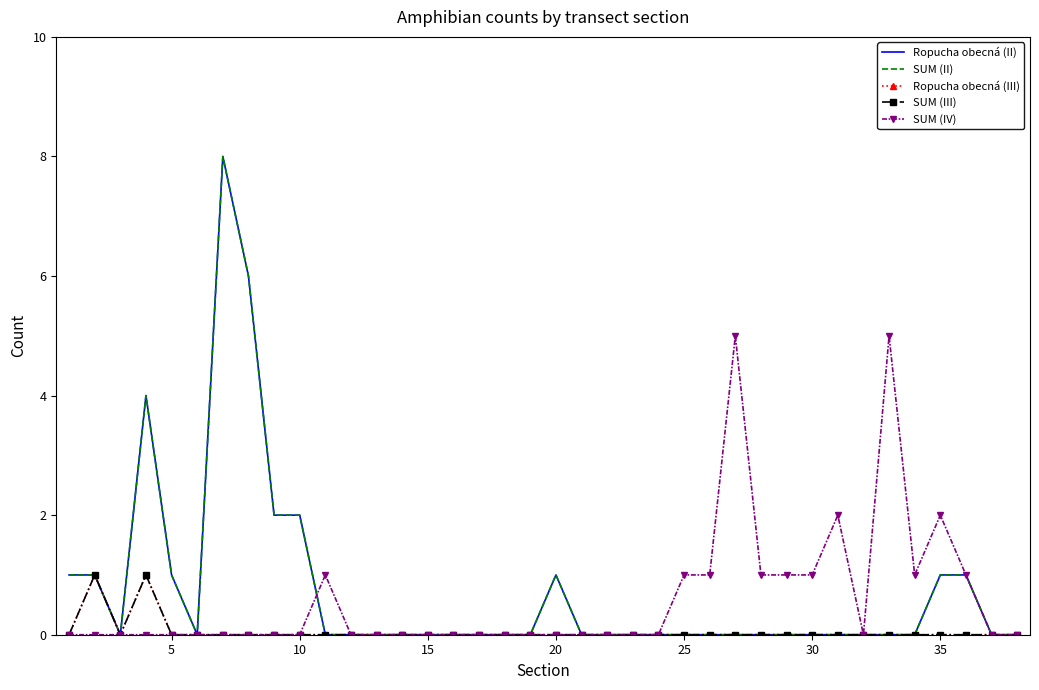

Reading left to right, extract all data points from this chart.

Ropucha obecná (II): 1	1	0	4	1	0	8	6	2	2	0	0	0	0	0	0	0	0	0	1	0	0	0	0	0	0	0	0	0	0	0	0	0	0	1	1	0	0
SUM (II): 1	1	0	4	1	0	8	6	2	2	0	0	0	0	0	0	0	0	0	1	0	0	0	0	0	0	0	0	0	0	0	0	0	0	1	1	0	0
Ropucha obecná (III): 0	1	0	1	0	0	0	0	0	0	0	0	0	0	0	0	0	0	0	0	0	0	0	0	0	0	0	0	0	0	0	0	0	0	0	0	0	0
SUM (III): 0	1	0	1	0	0	0	0	0	0	0	0	0	0	0	0	0	0	0	0	0	0	0	0	0	0	0	0	0	0	0	0	0	0	0	0	0	0
SUM (IV): 0	0	0	0	0	0	0	0	0	0	1	0	0	0	0	0	0	0	0	0	0	0	0	0	1	1	5	1	1	1	2	0	5	1	2	1	0	0